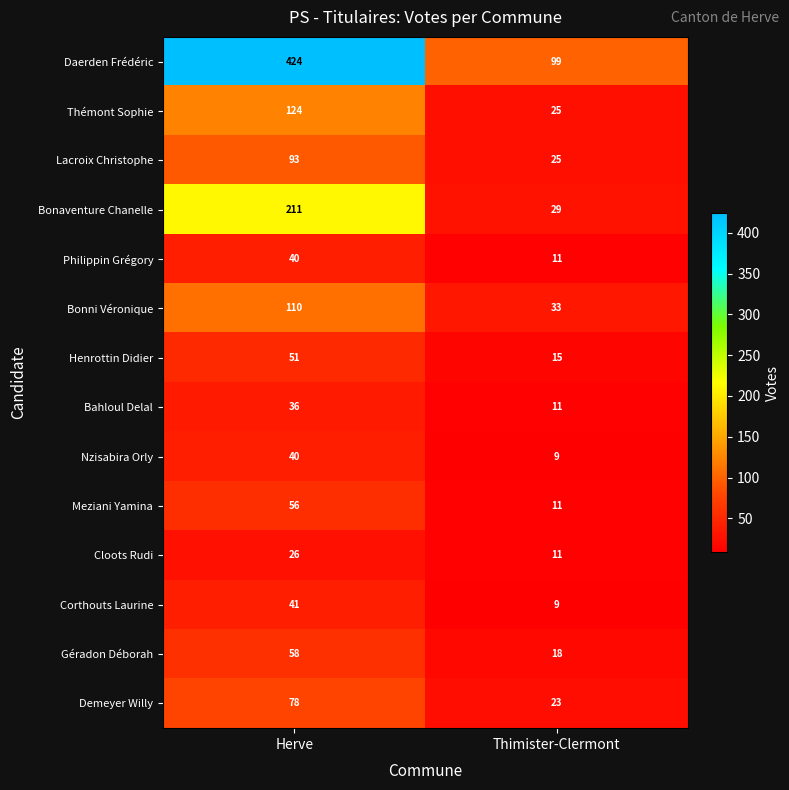

What is the smallest value displayed?

9